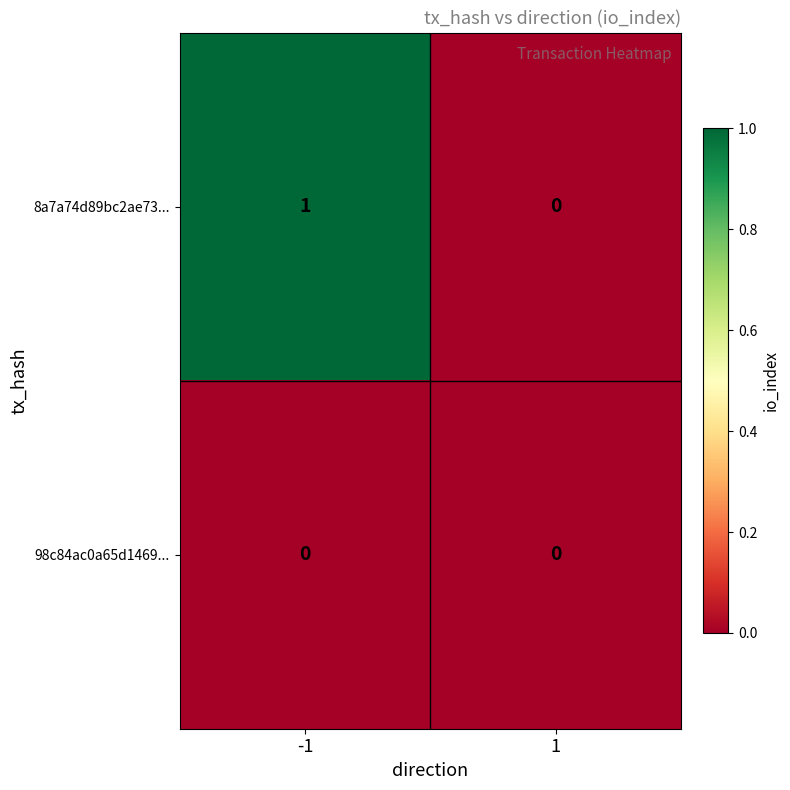

Which series has the largest total across all categories?

8a7a74d89bc2ae73...